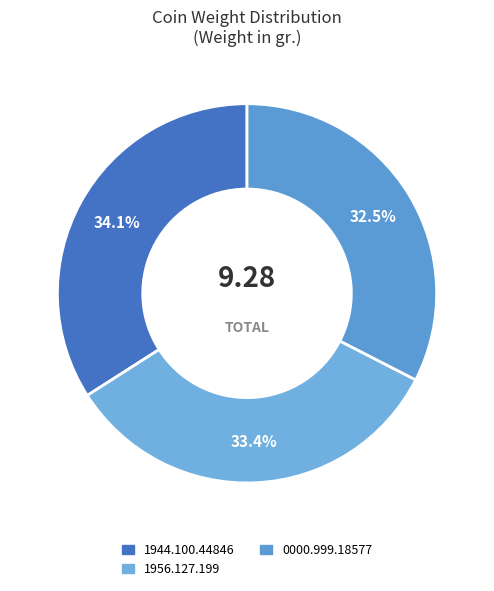

To the nearest percent, what portion does 1956.127.199 represent?

33%